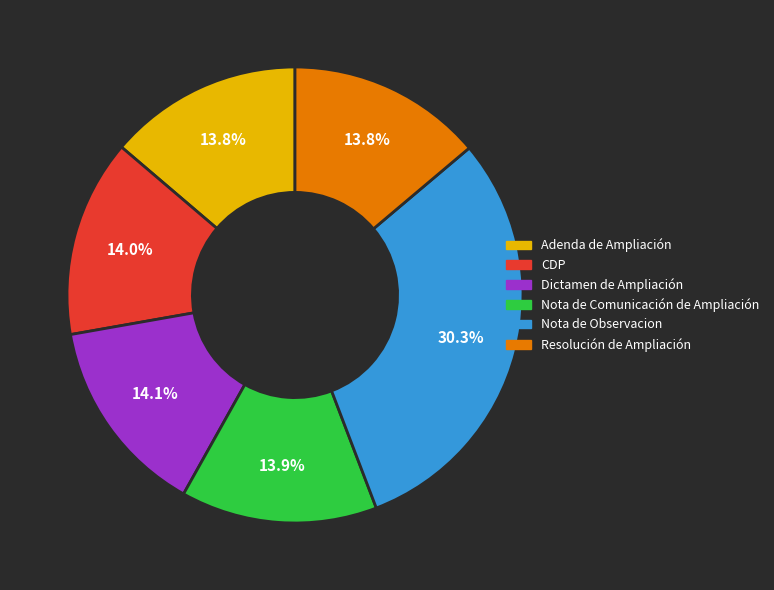

Which category has the biggest portion of the pie?

Nota de Observacion